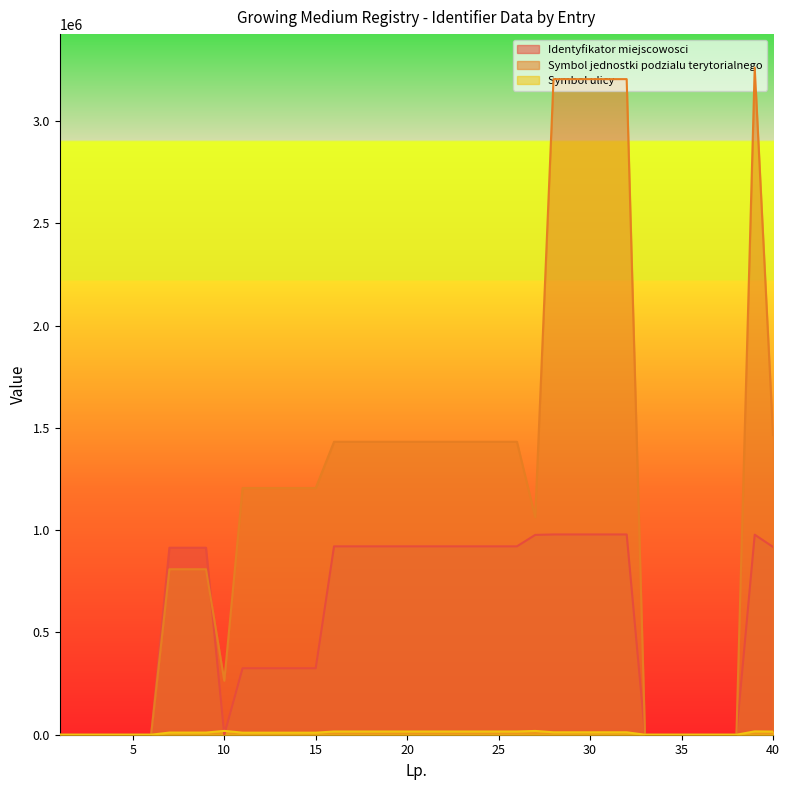

Which series has the widest spread of values?

Symbol jednostki podzialu terytorialnego